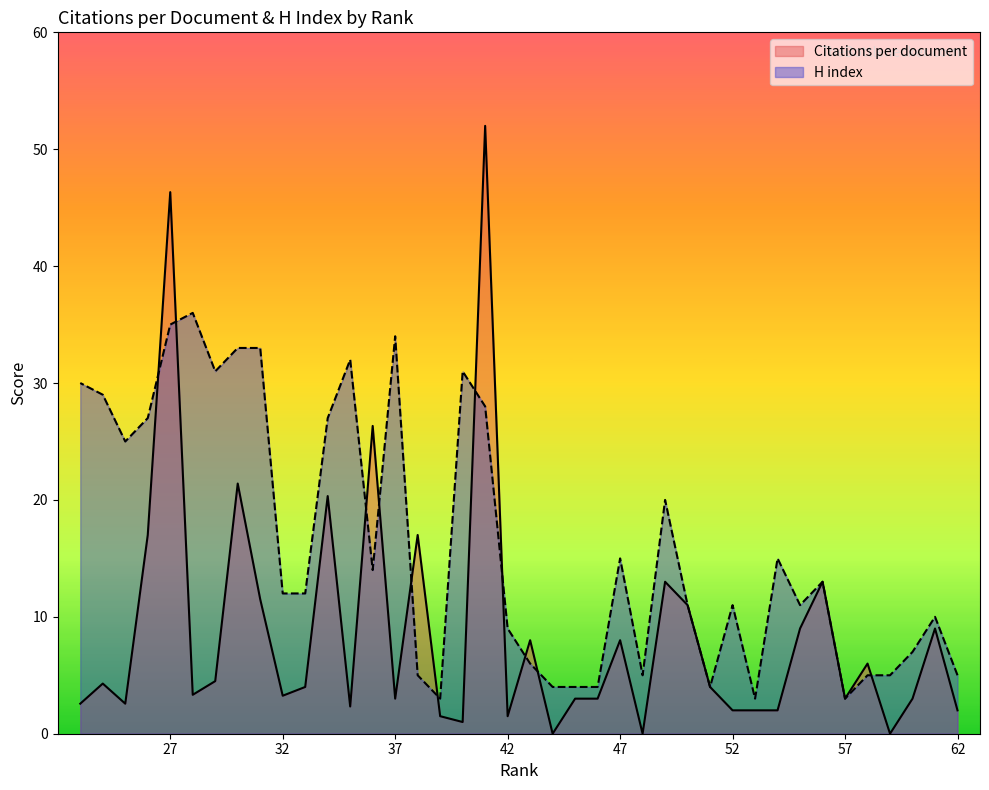

The Citations per document series shows 2.0 at 62. True or false?

True